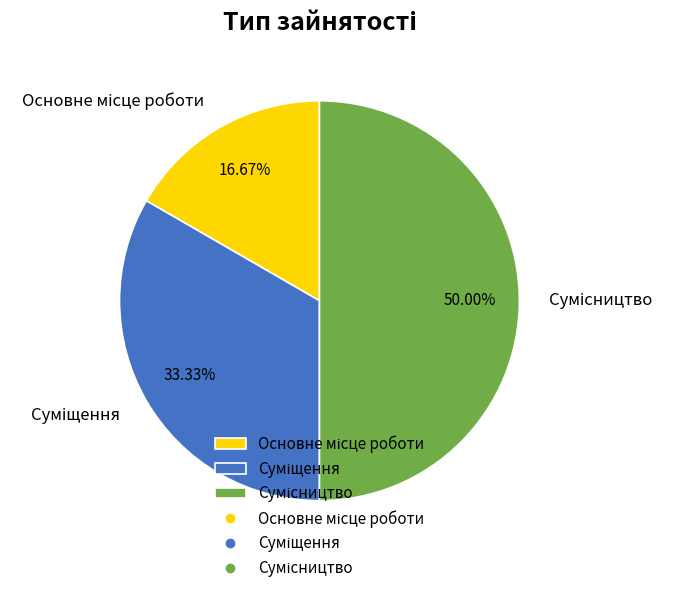

To the nearest percent, what is the difference between the Сумісництво and Суміщення slice percentages?

17%